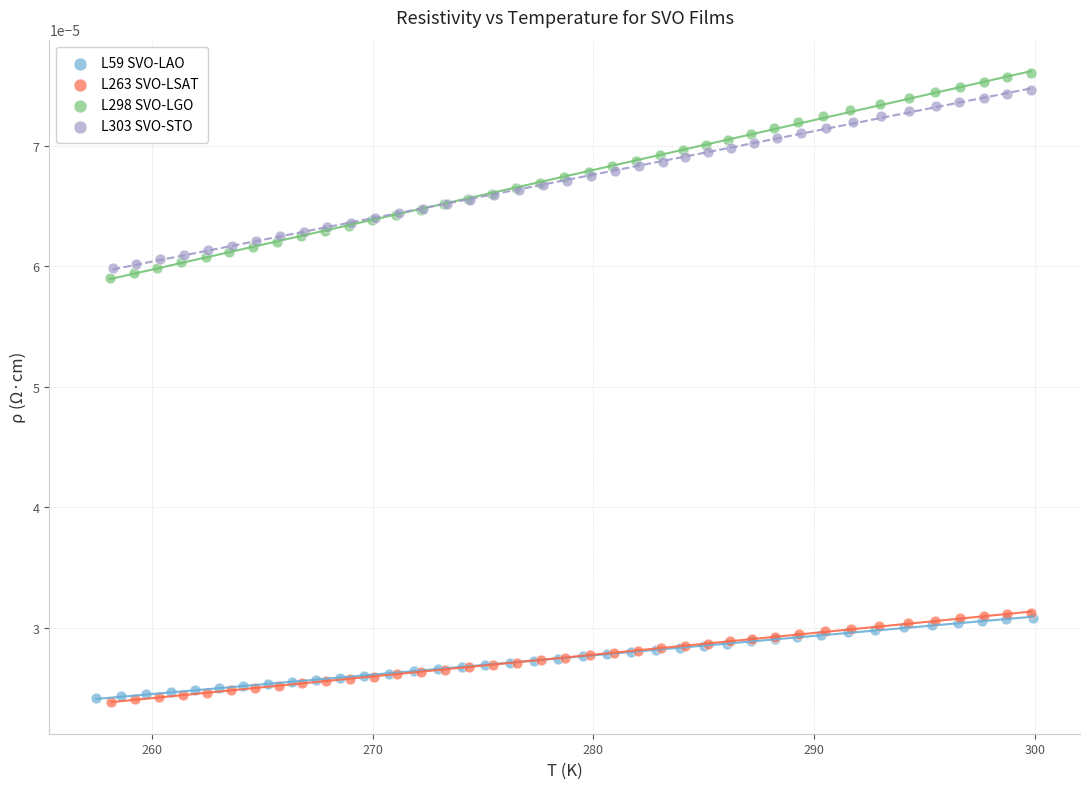

Which series has the largest Y range (max minus min)?

L298 SVO-LGO